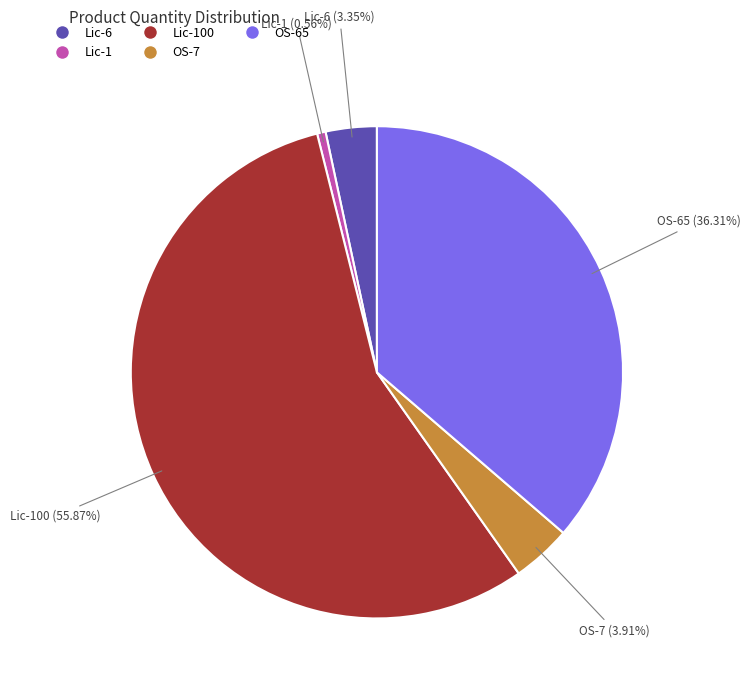

Does any single category account for the majority?

Yes